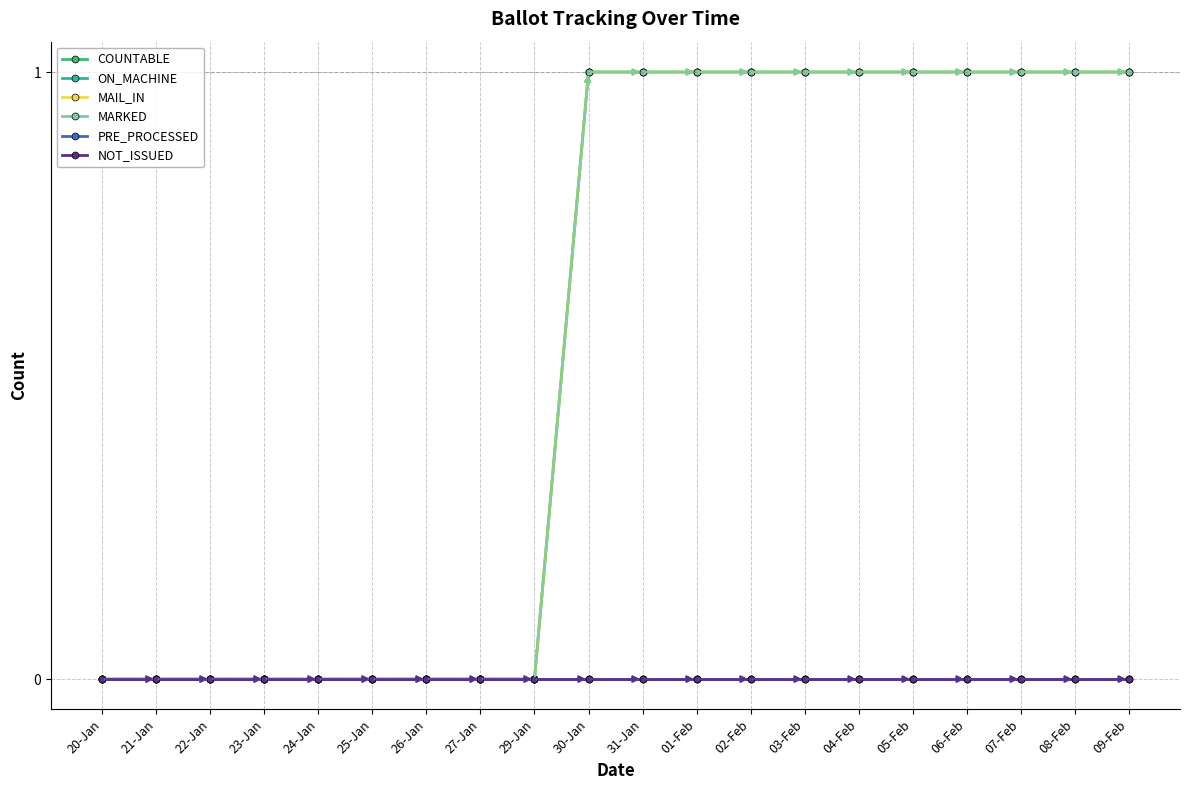

Does the chart have visible grid lines?

Yes